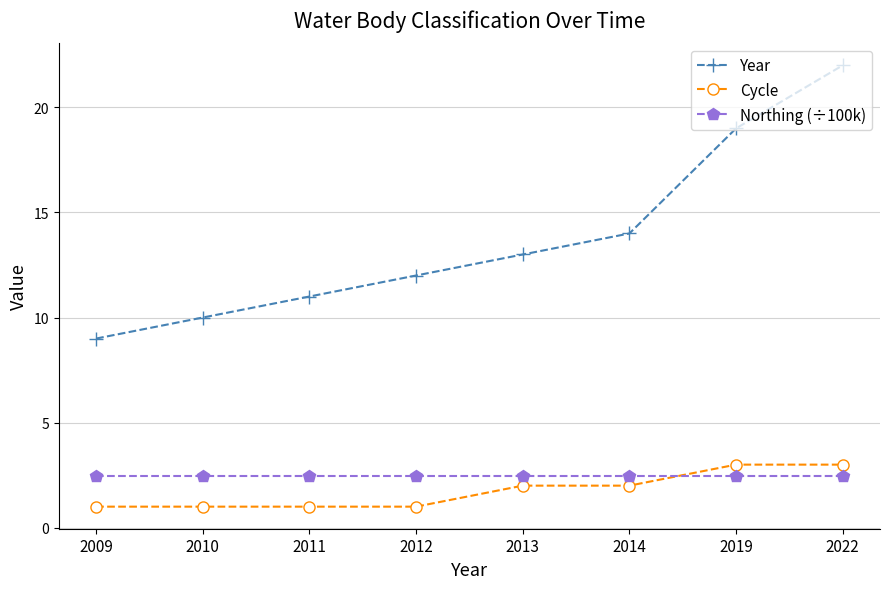

What is the maximum value shown in the chart?

22.0